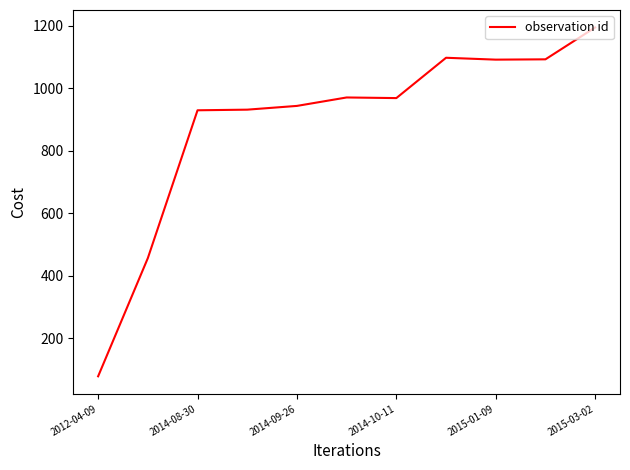

What is the greatest value displayed?

1195